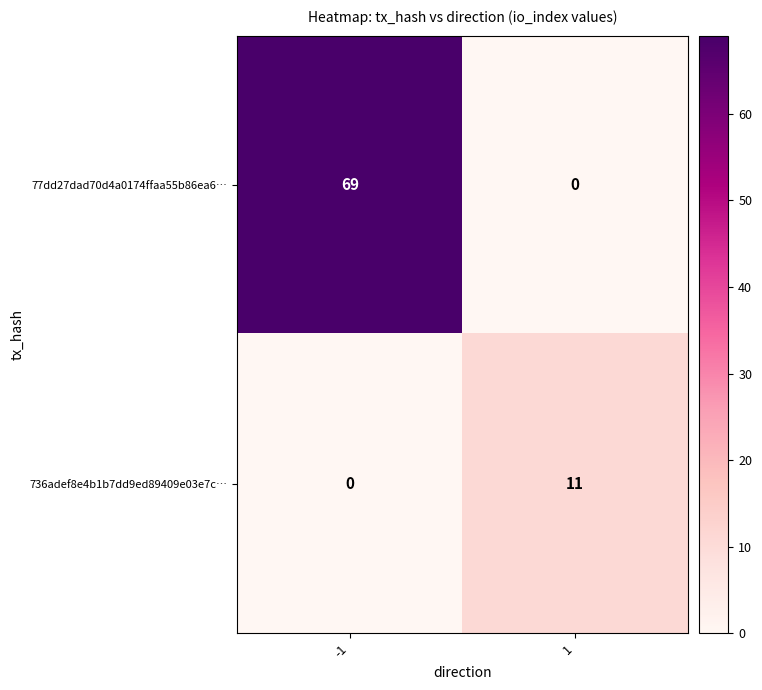

Rank the series by their average value, from lowest to highest.

736adef8e4b1b7dd9ed89409e03e7c…, 77dd27dad70d4a0174ffaa55b86ea6…